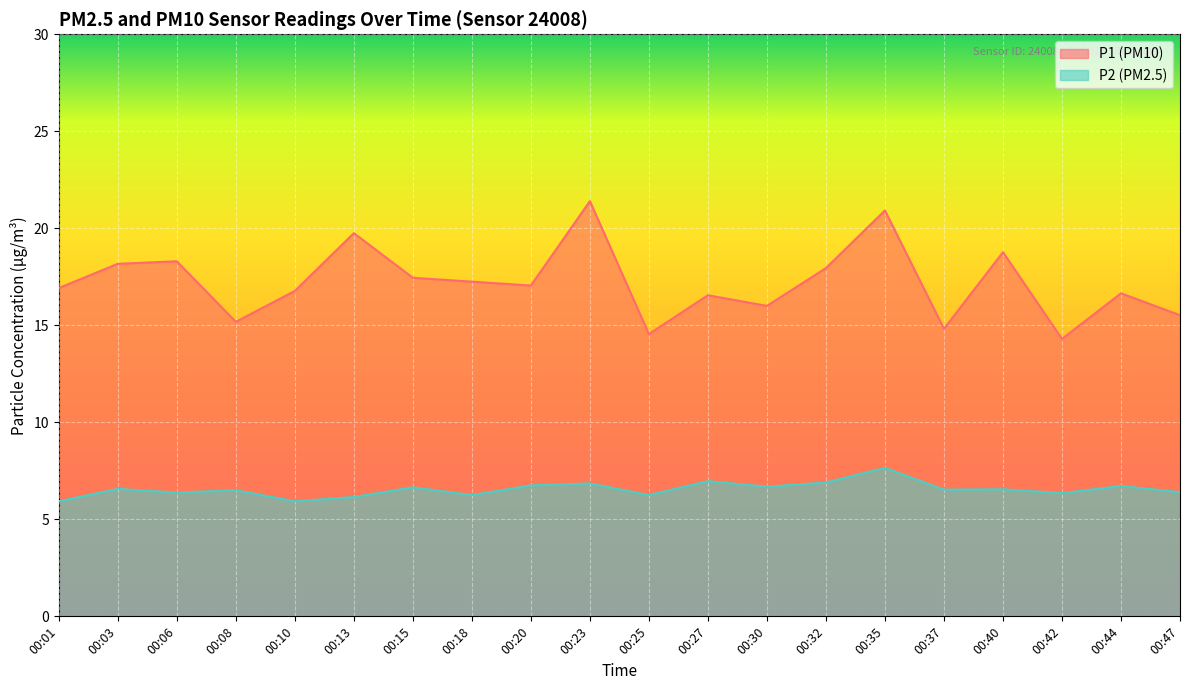

True or false: P2 and P1 intersect in this chart.

False